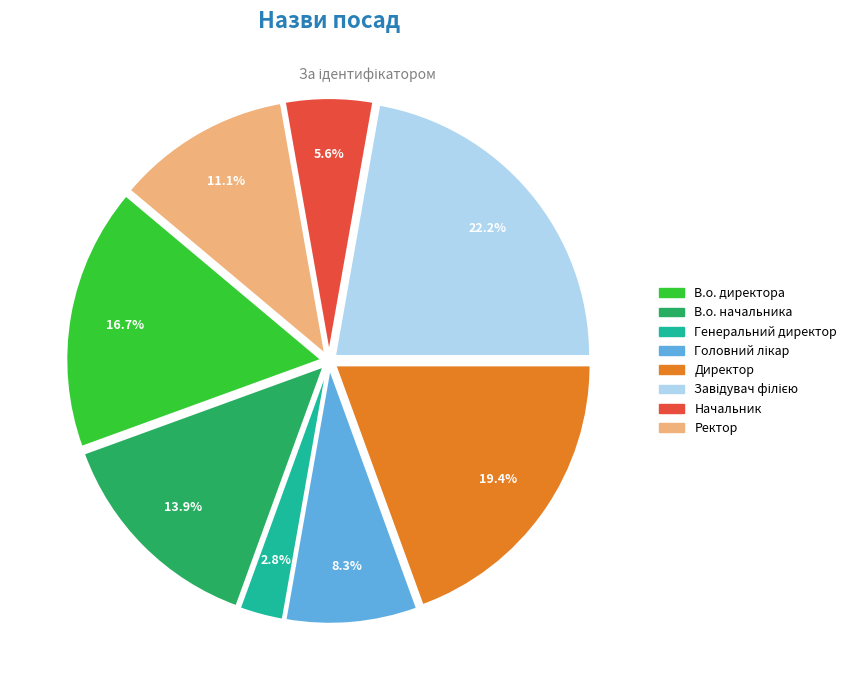

Which has a higher value, В.о. начальника or Директор?

Директор